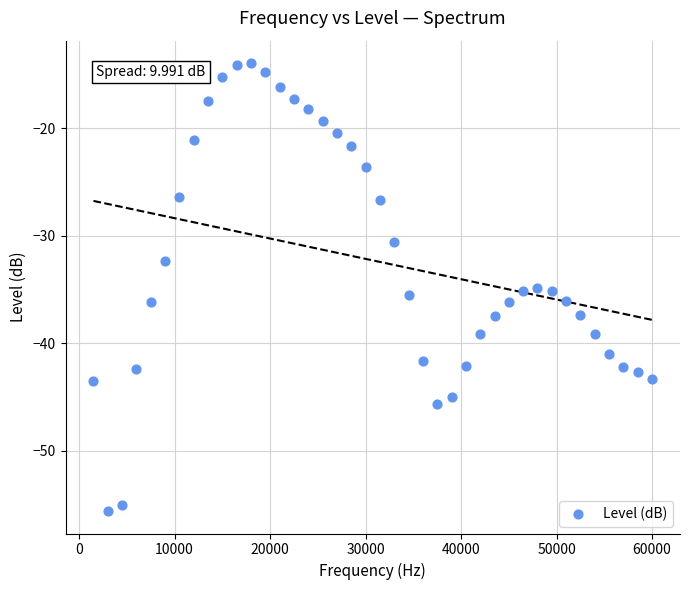

What is the range of Y values (max minus min)?

41.7